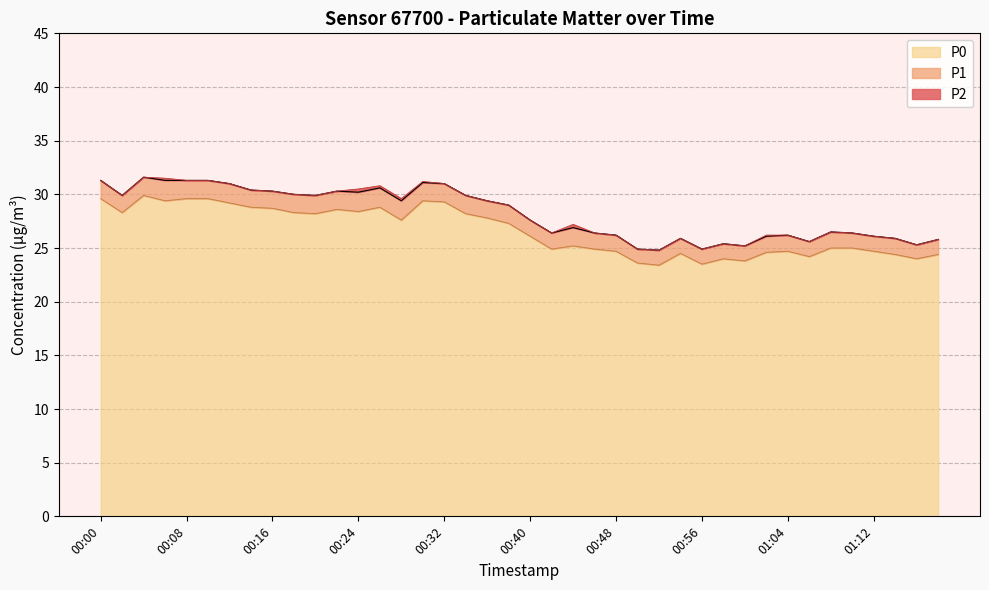

Rank the categories by P2 value from highest to lowest.

00:04, 00:00, 00:06, 00:08, 00:10, 00:30, 00:12, 00:32, 00:26, 00:14, 00:16, 00:22, 00:24, 00:18, 00:02, 00:20, 00:34, 00:28, 00:36, 00:38, 00:40, 00:44, 01:08, 00:42, 00:46, 01:10, 00:48, 01:04, 01:02, 01:12, 00:54, 01:14, 01:18, 01:06, 00:58, 01:16, 01:00, 00:50, 00:56, 00:52